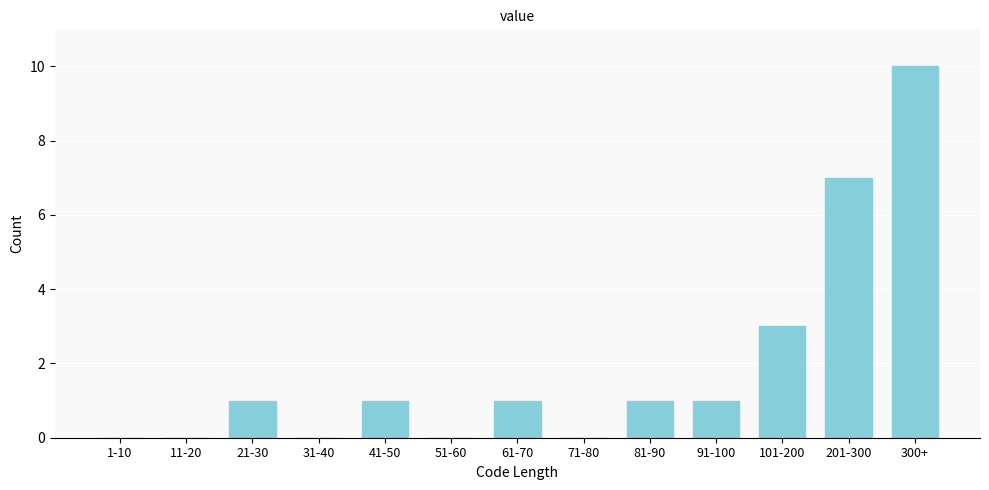

Reading left to right, extract all data points from this chart.

1-10=0	11-20=0	21-30=1	31-40=0	41-50=1	51-60=0	61-70=1	71-80=0	81-90=1	91-100=1	101-200=3	201-300=7	300+=10